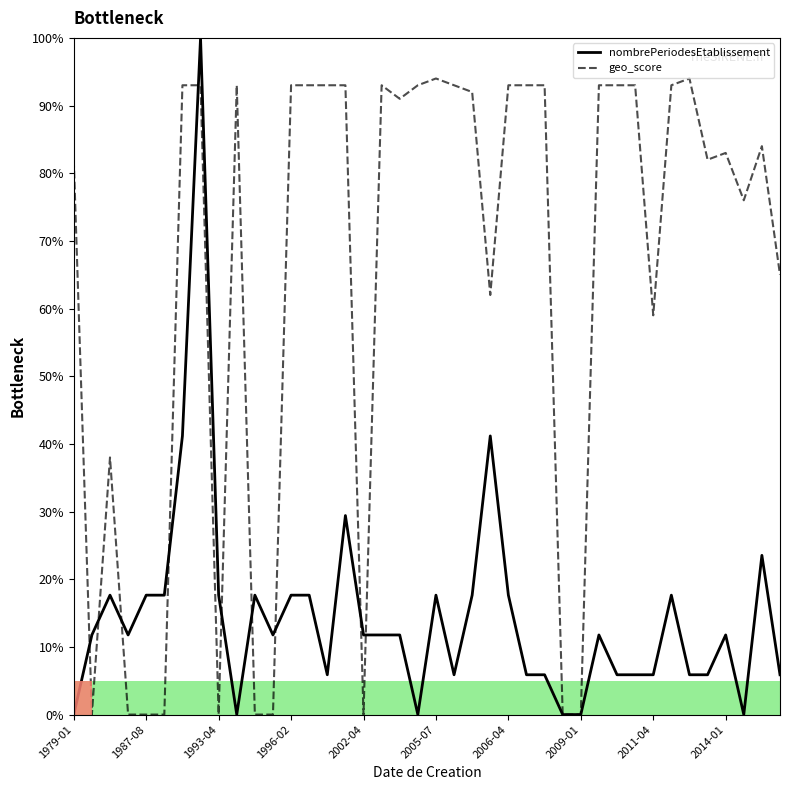

Which series has the largest total across all categories?

geo_score